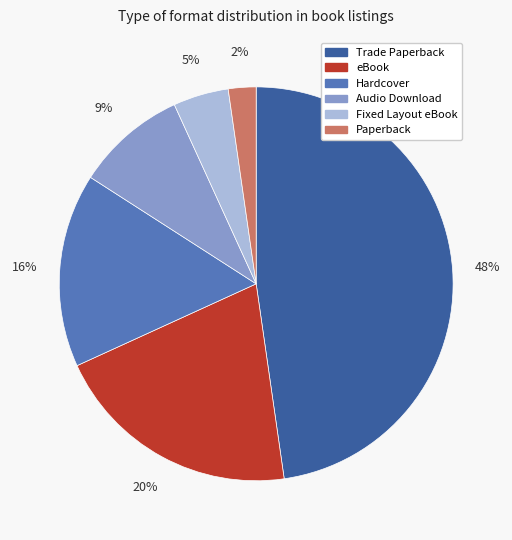

To the nearest percent, what portion does Audio Download represent?

9%